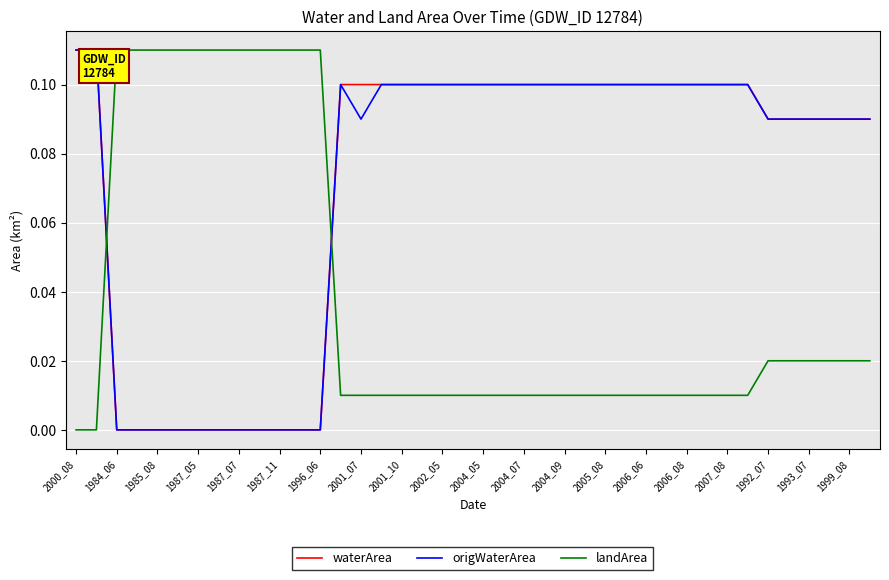

Count the origWaterArea values in the range 0 to 1.

40